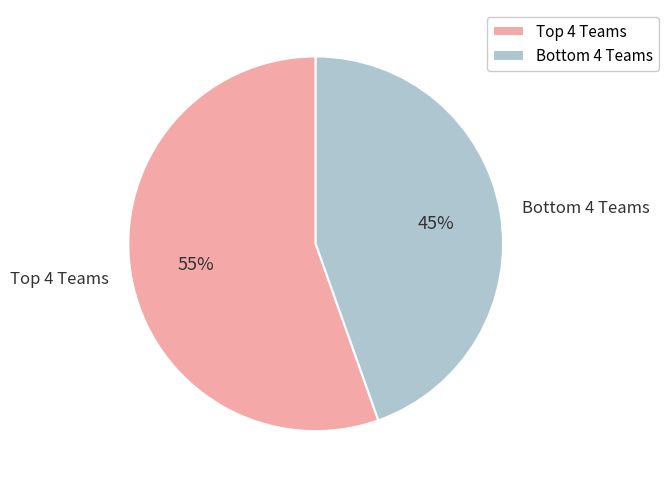

What is the smallest slice in the pie chart?

Bottom 4 Teams